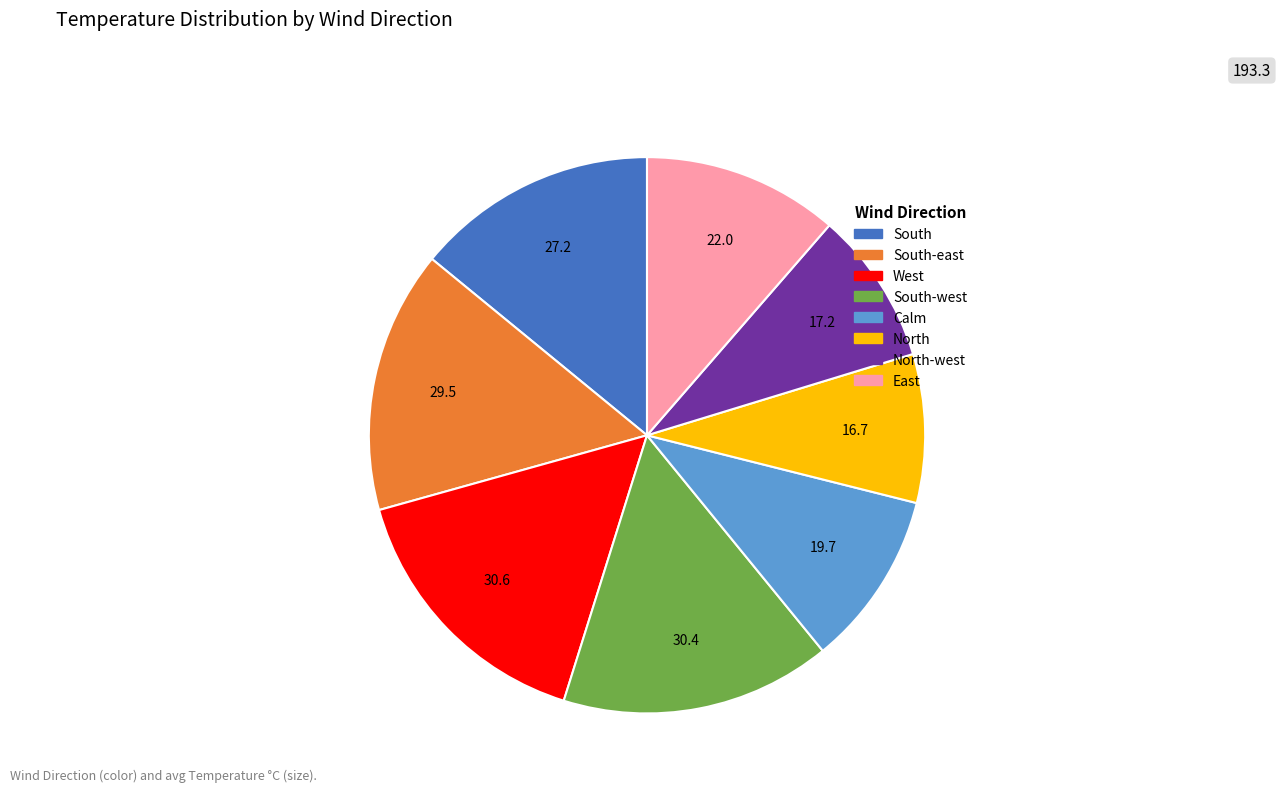

Count the number of slices in the pie.

8